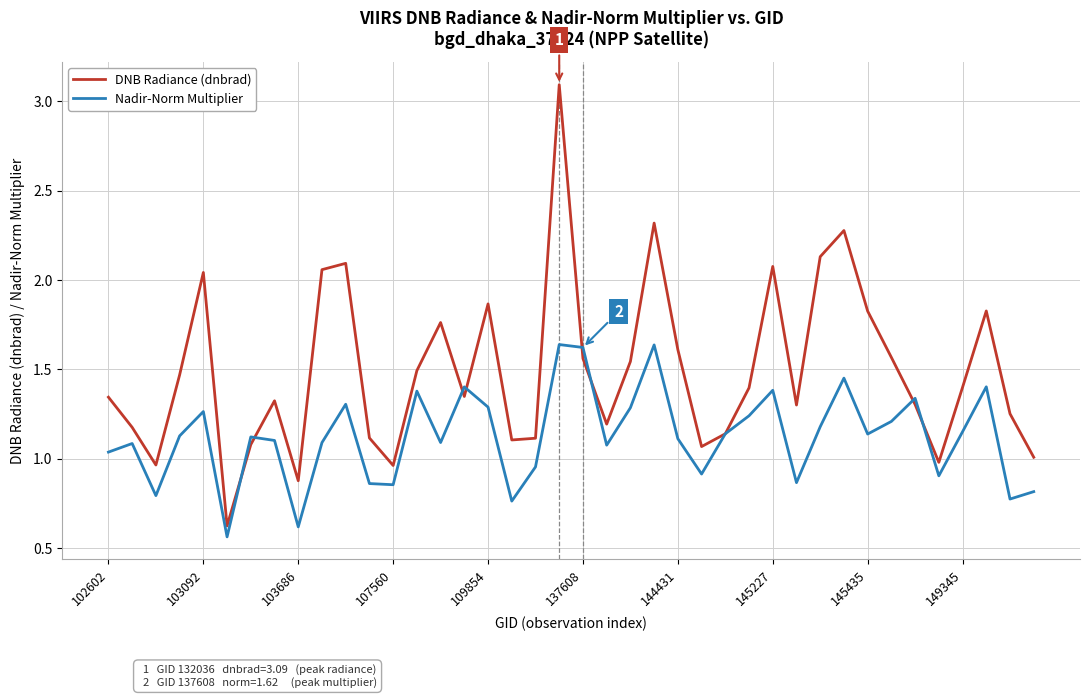

Rank the series by their average value, from lowest to highest.

Nadir-Norm Multiplier, DNB Radiance (dnbrad)